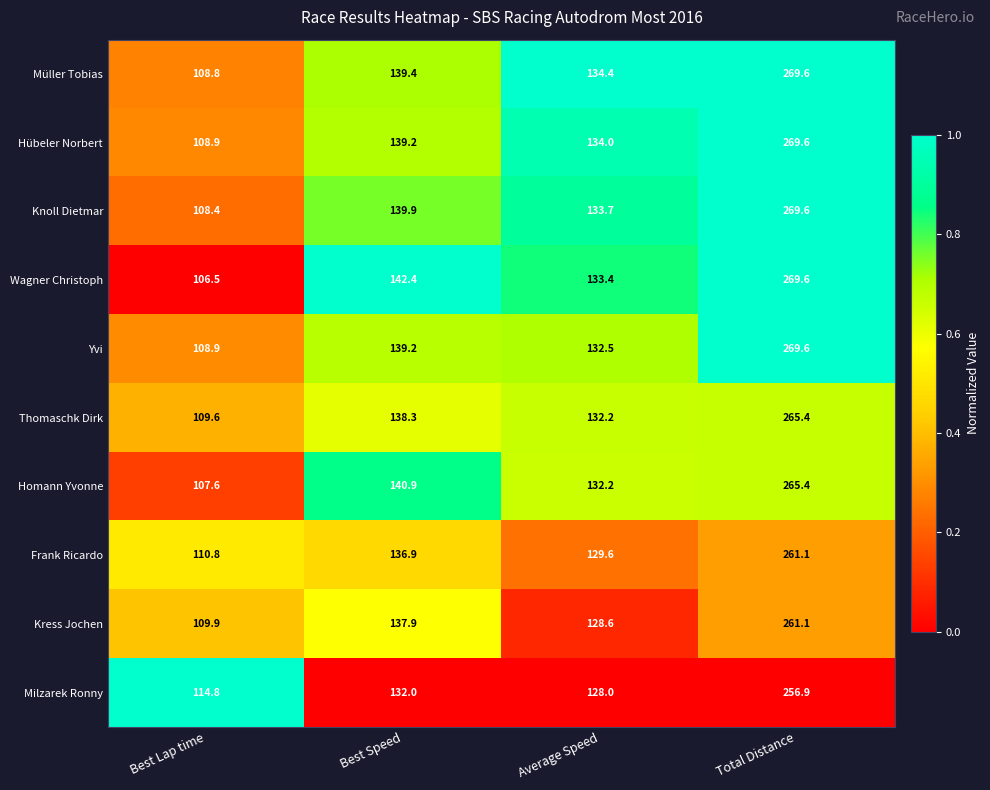

Which series has the widest spread of values?

Wagner Christoph